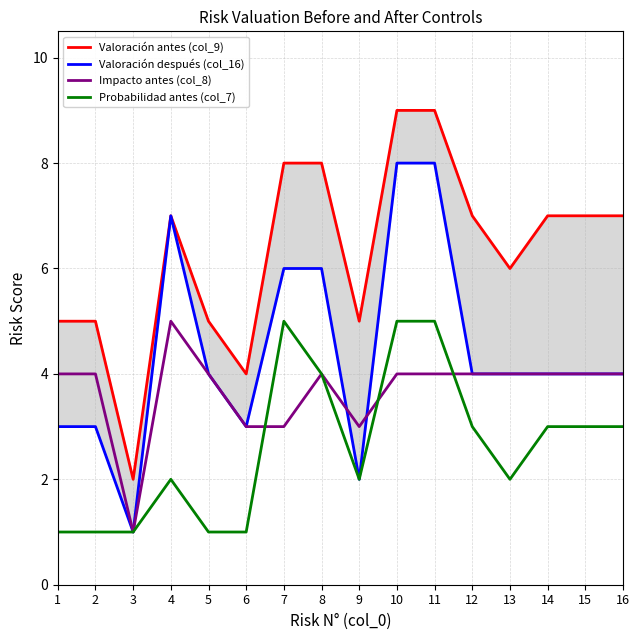

The Probabilidad antes (col_7) series shows 1 at 5. True or false?

False